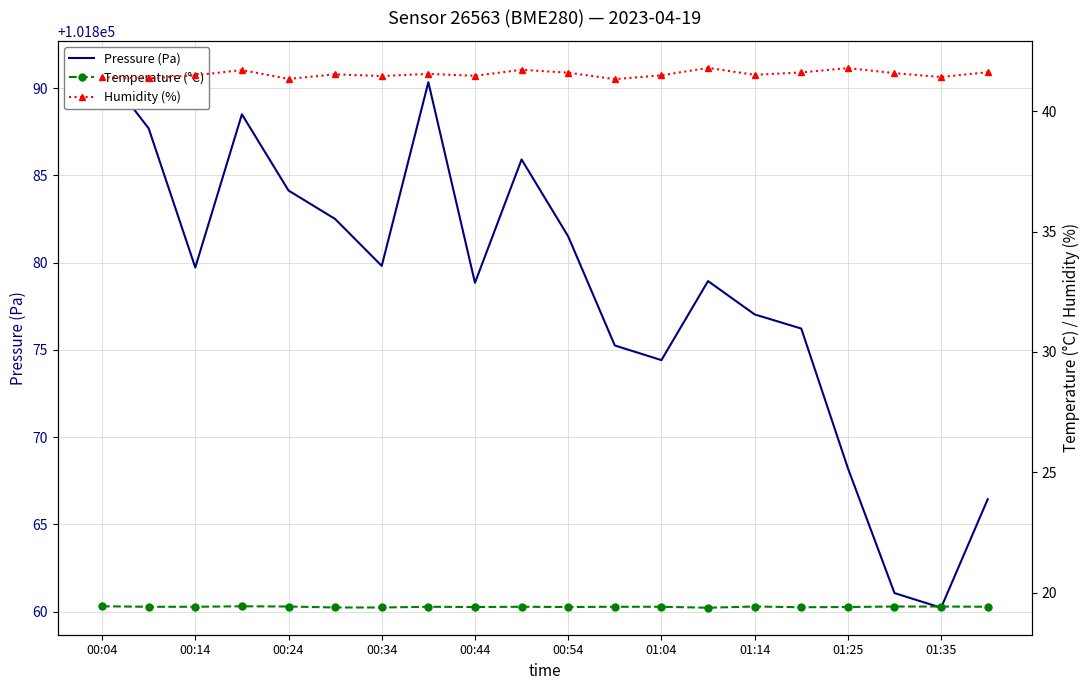

Is it true that Humidity (%) equals 23.1 at 00:14?

False